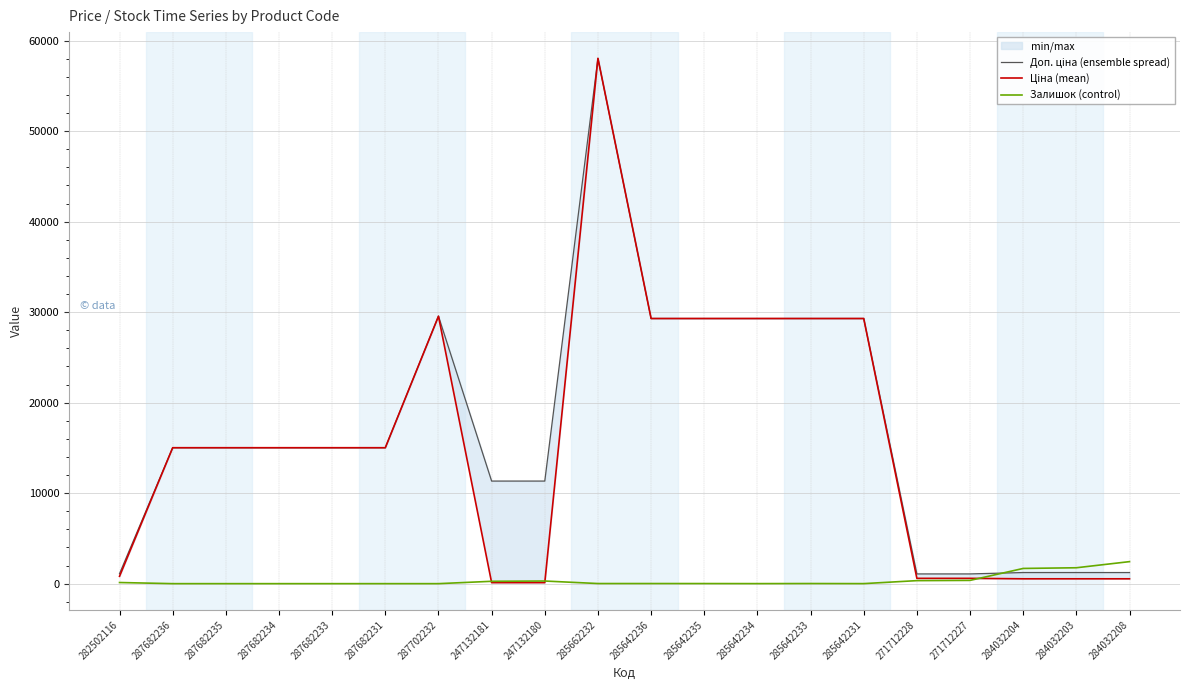

At which label does Доп. ціна (ensemble spread) first exceed 15019?

287682236